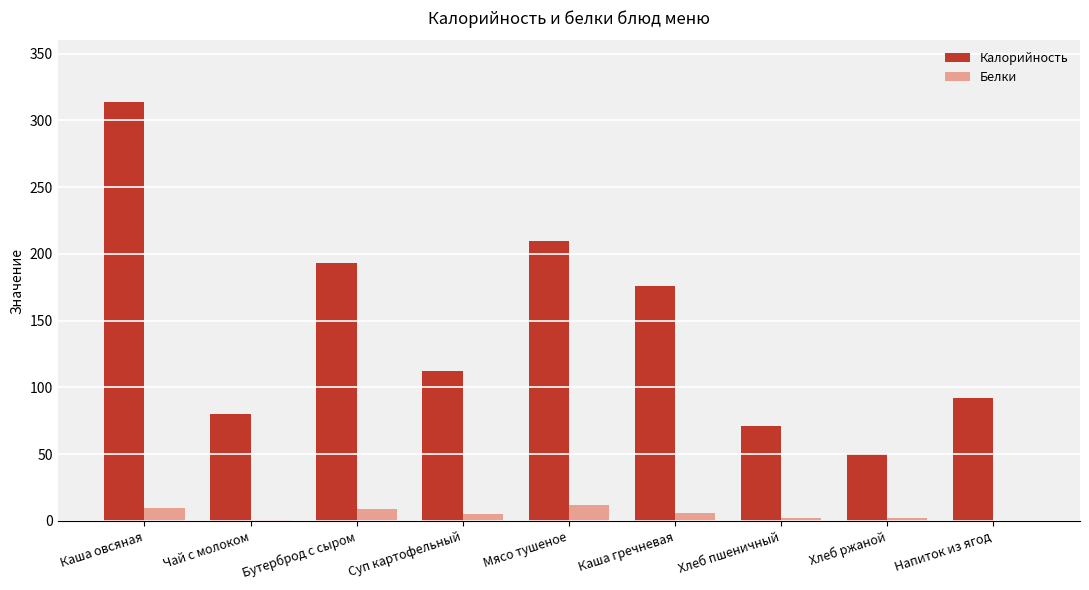

At which category is the sum across all series the highest?

Каша овсяная